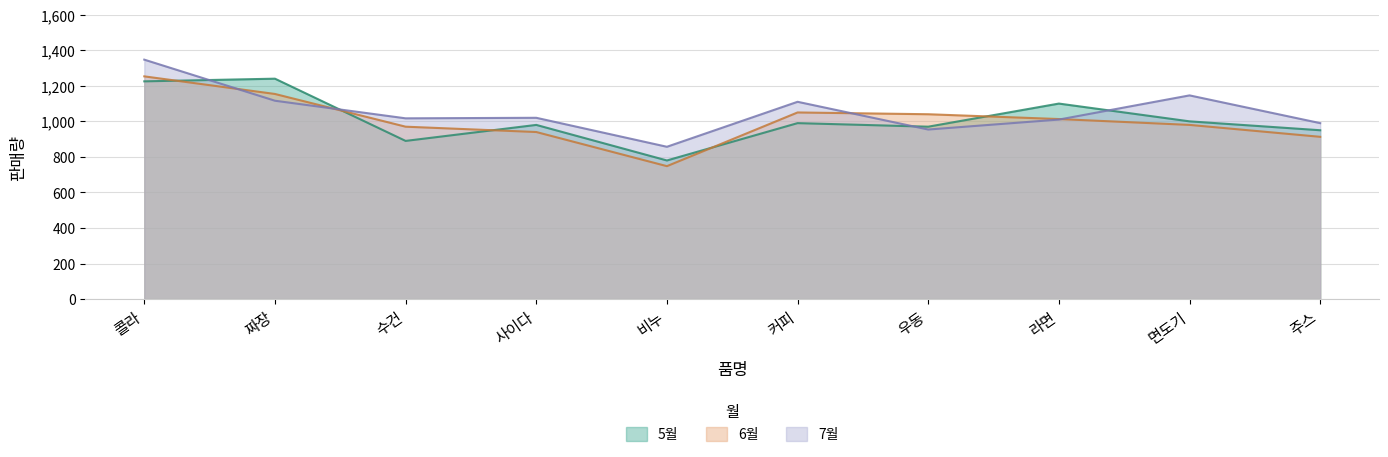

How many lines are shown in the chart?

3